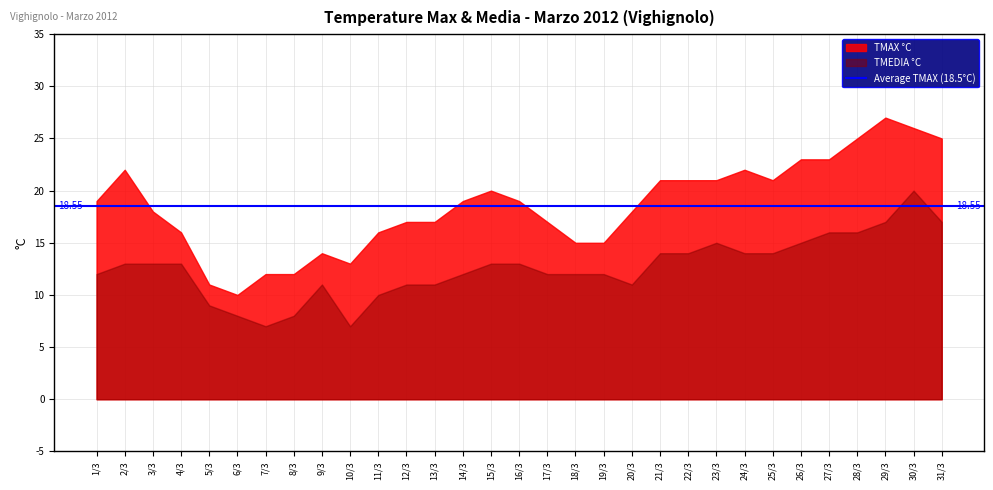

At which category is the sum across all series the highest?

30/3